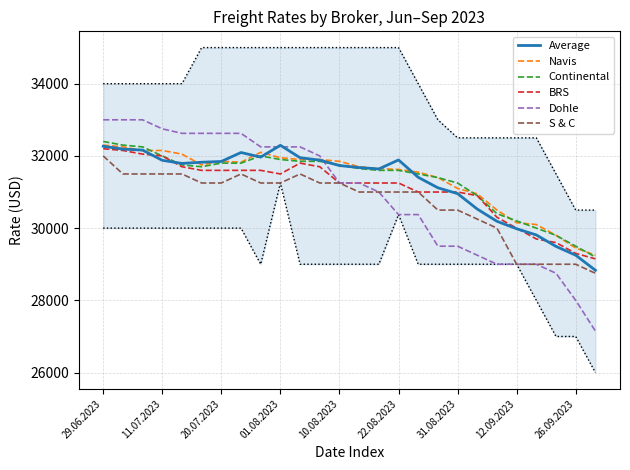

Rank the series by their maximum value, from highest to lowest.

Dohle, Continental, Navis, Average, BRS, S & C